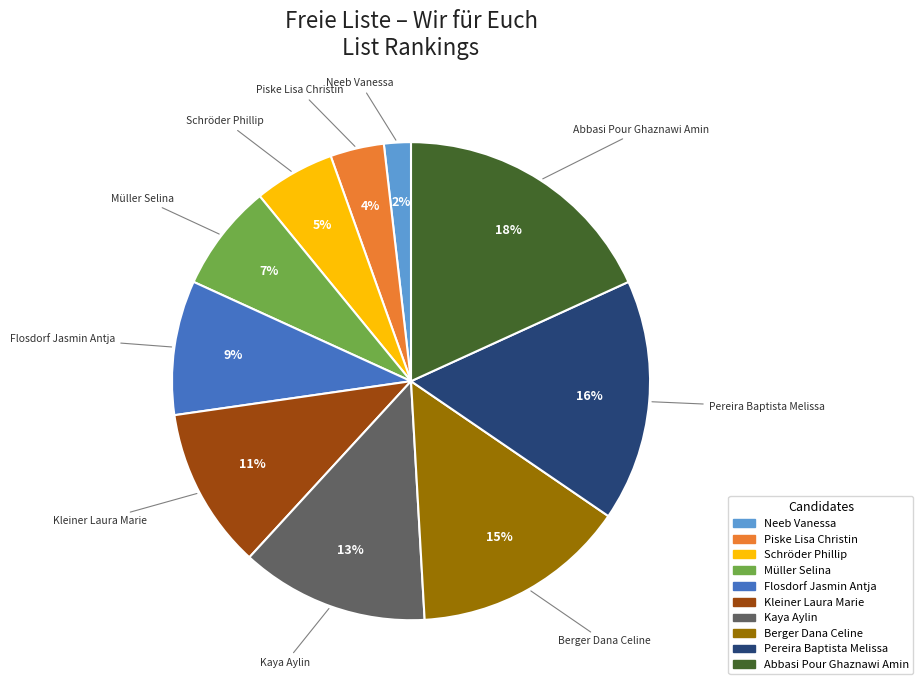

What is the largest slice in the pie chart?

Abbasi Pour Ghaznawi Amin